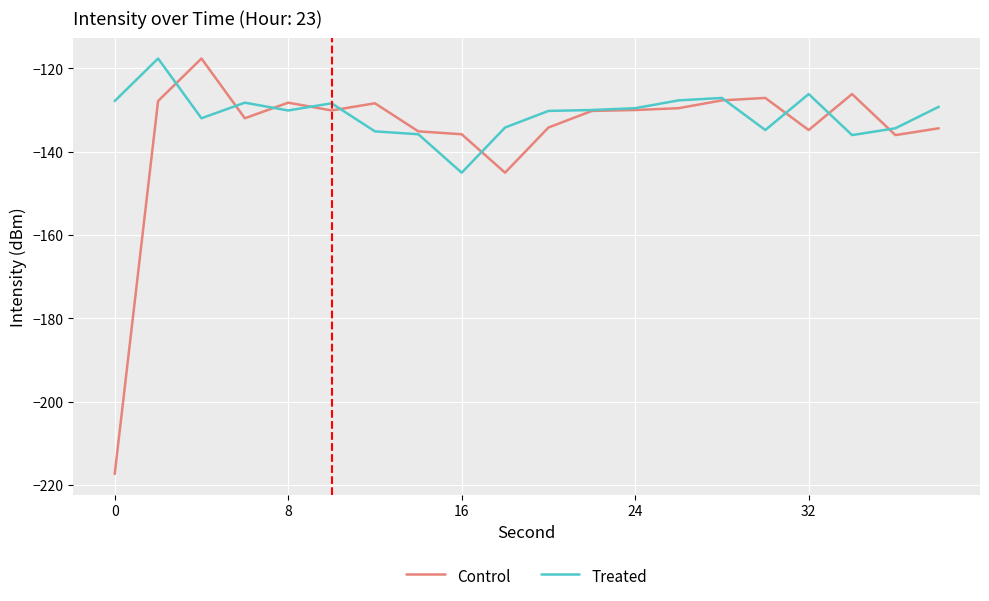

What is the lowest value of the Treated series?

-145.0